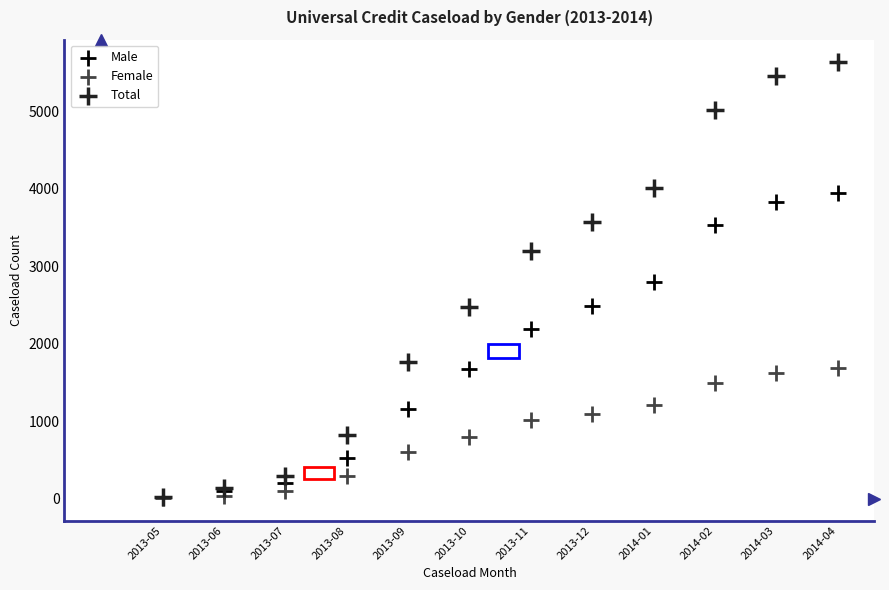

Which series has the largest Y range (max minus min)?

Total